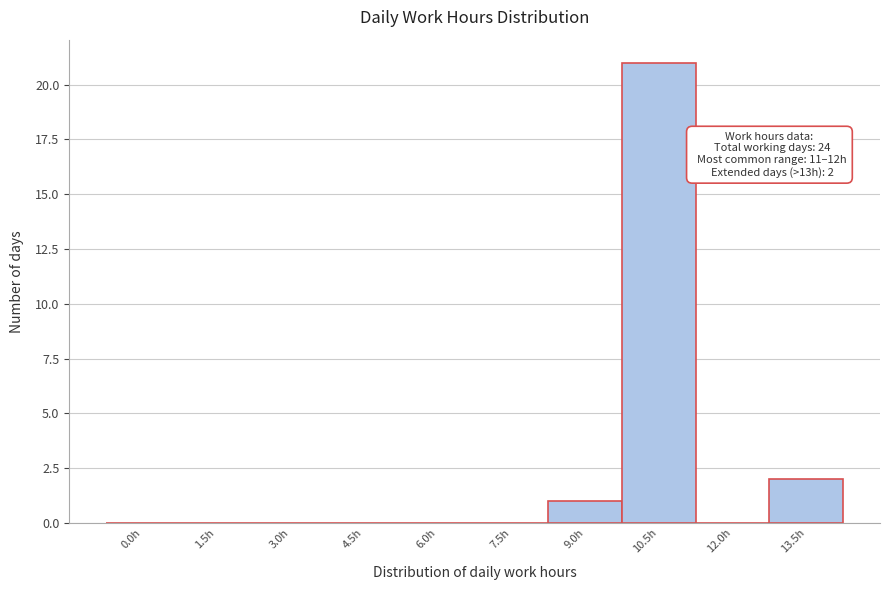

Reading left to right, what are all the values shown in this chart?

0.0h=0	1.5h=0	3.0h=0	4.5h=0	6.0h=0	7.5h=0	9.0h=1	10.5h=21	12.0h=0	13.5h=2